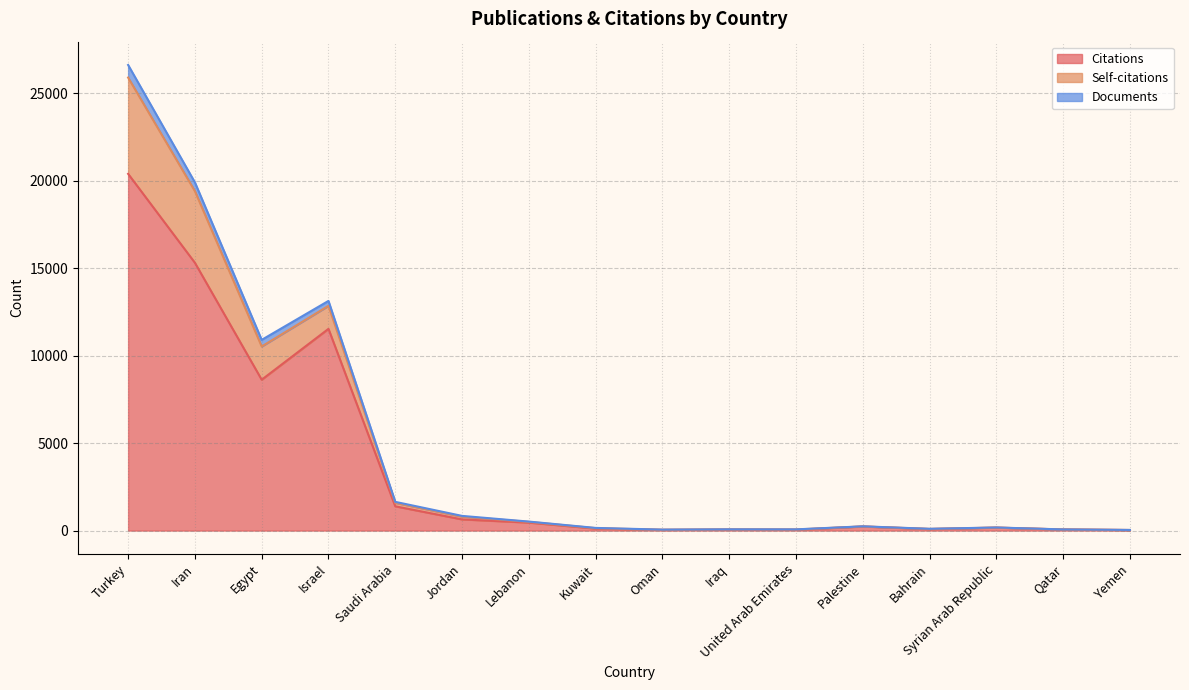

What is the value of the Documents point at the 4th from the left?

13132